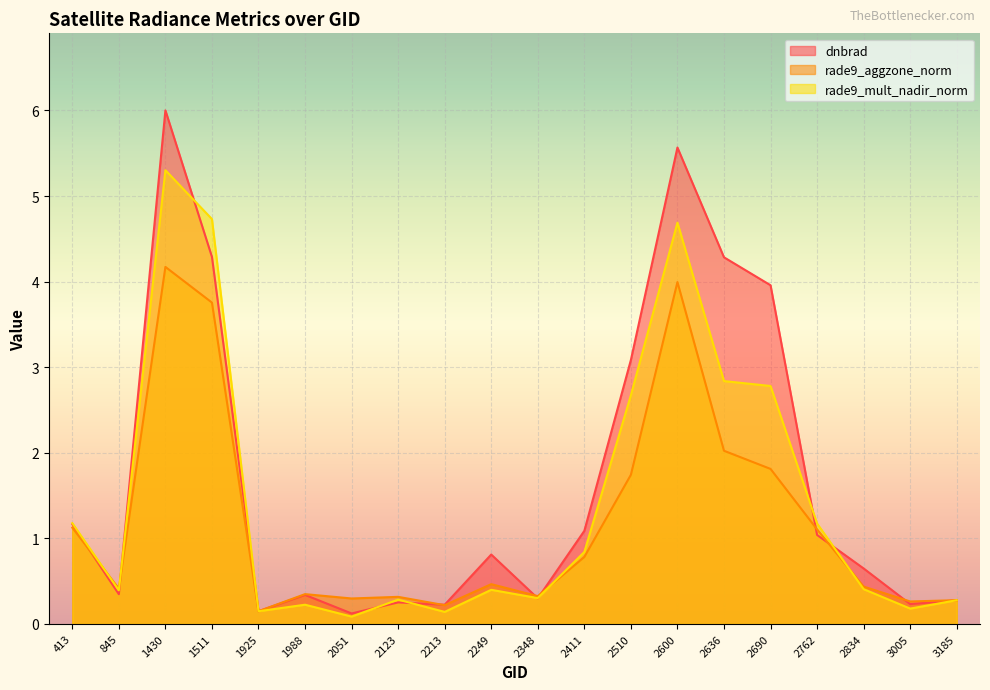

Reading right to left, transcribe all the data shown in this chart.

dnbrad: 0.3	0.2	0.6	1.0	4.0	4.3	5.6	3.1	1.1	0.3	0.8	0.2	0.3	0.1	0.3	0.1	4.3	6.0	0.3	1.2
rade9_aggzone_norm: 0.3	0.3	0.4	1.1	1.8	2.0	4.0	1.7	0.8	0.3	0.5	0.2	0.3	0.3	0.3	0.1	3.8	4.2	0.4	1.1
rade9_mult_nadir_norm: 0.3	0.2	0.4	1.2	2.8	2.8	4.7	2.7	0.8	0.3	0.4	0.1	0.3	0.1	0.2	0.1	4.7	5.3	0.4	1.2